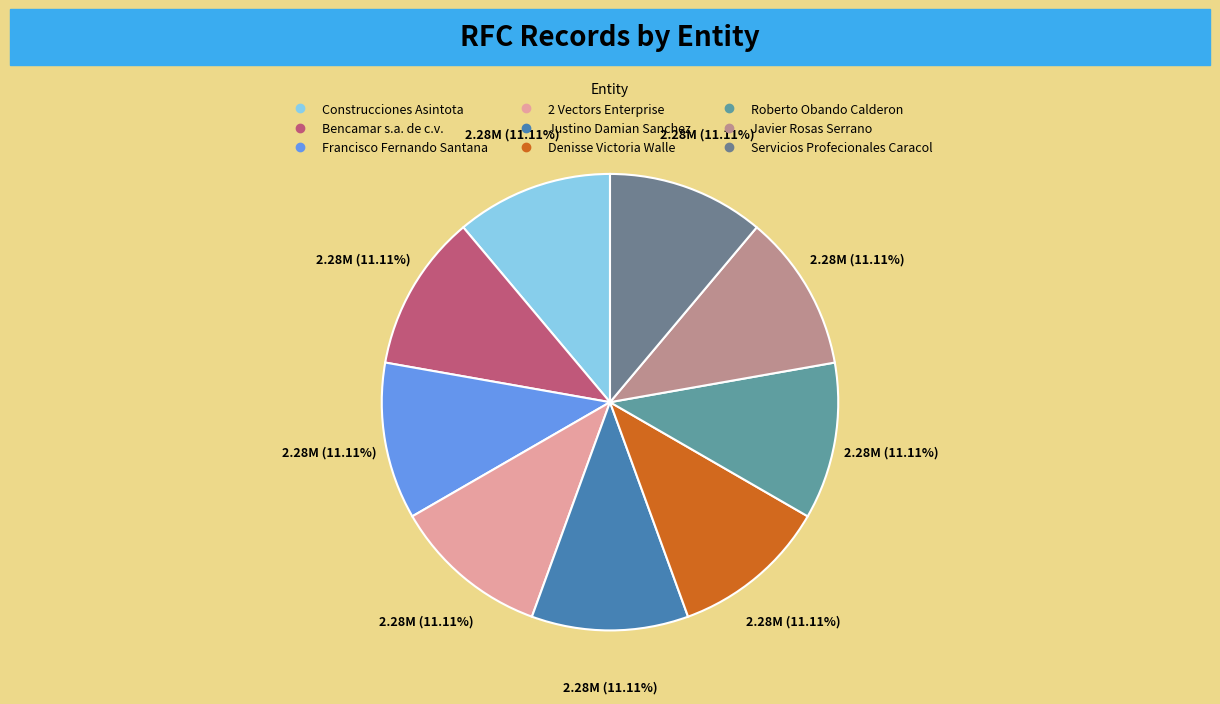

Which has a higher value, Denisse Victoria Walle or Roberto Obando Calderon?

Denisse Victoria Walle